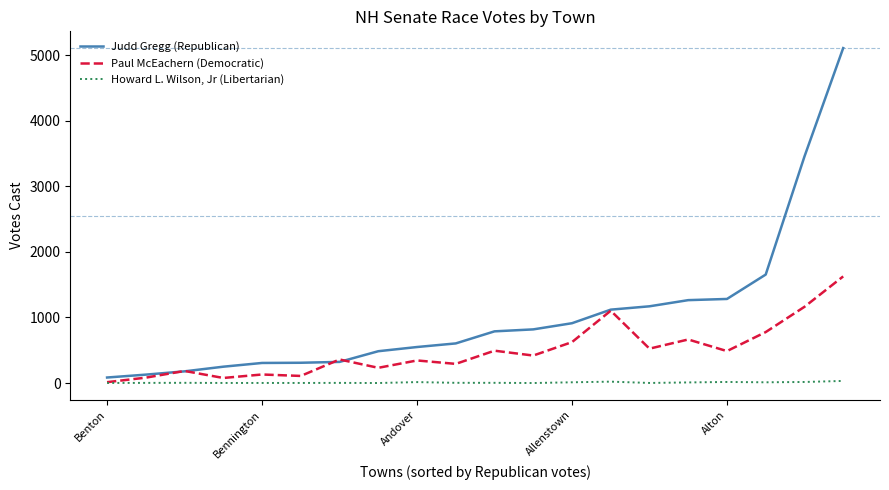

Which series has the largest total across all categories?

Judd Gregg (Republican)